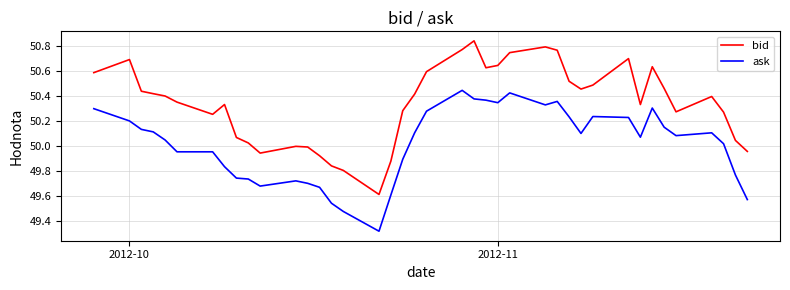

Rank the series by their maximum value, from highest to lowest.

bid, ask